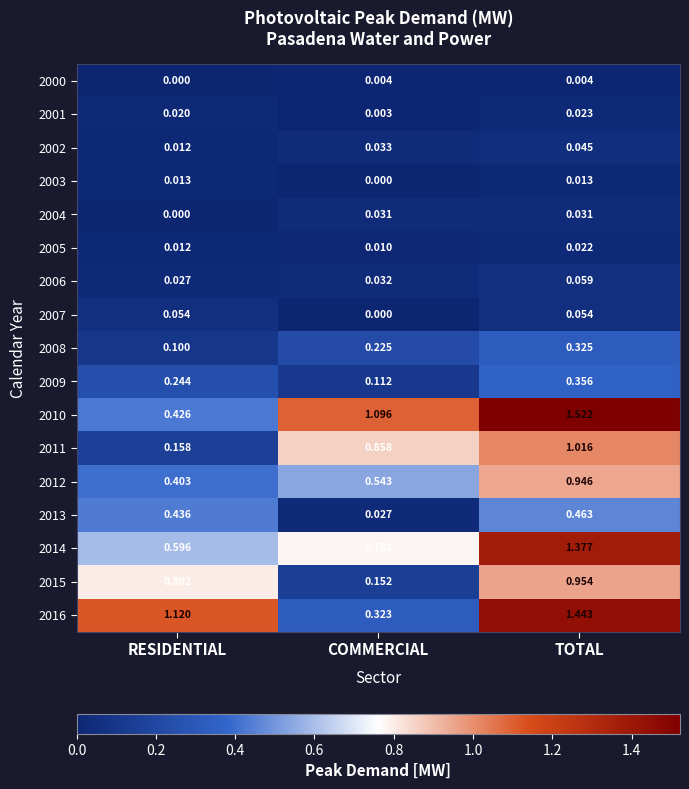

At which label is 2001 closest to 0?

COMMERCIAL